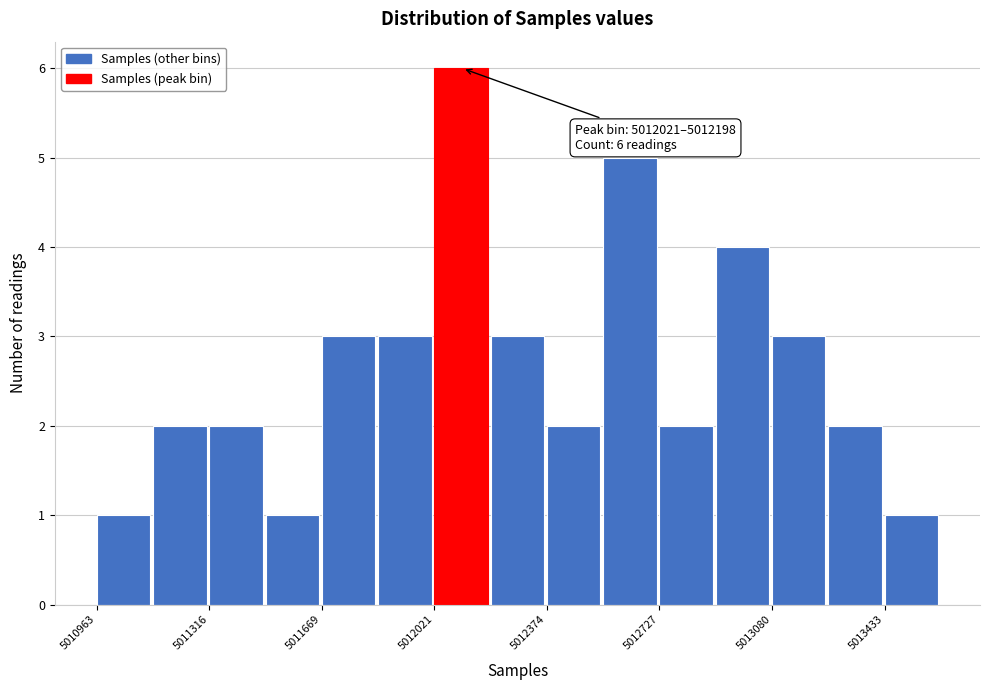

Read against the x-axis, roughly where is the centre of the tallest bar?

5012100